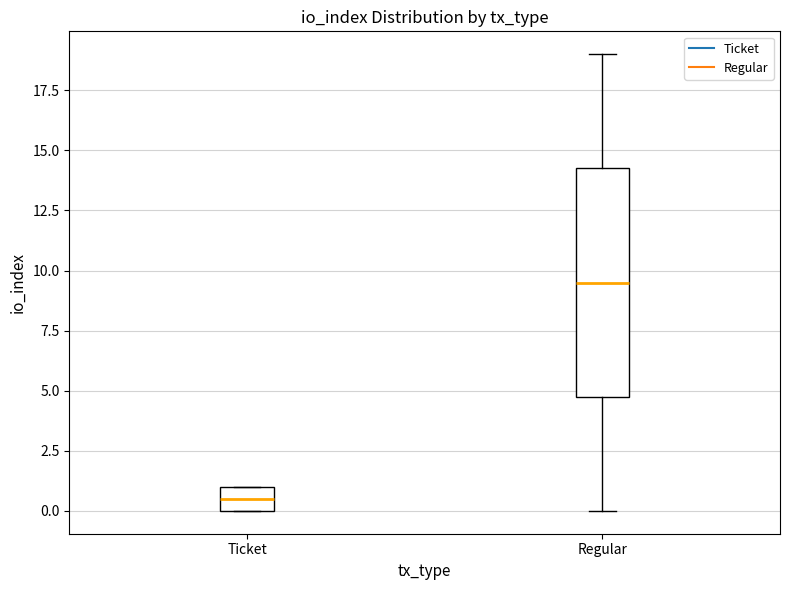

Where does the median line of the box for Regular sit on the y-axis? The values are not printed on the chart, so give them approximately, as read against the axis.

9.5